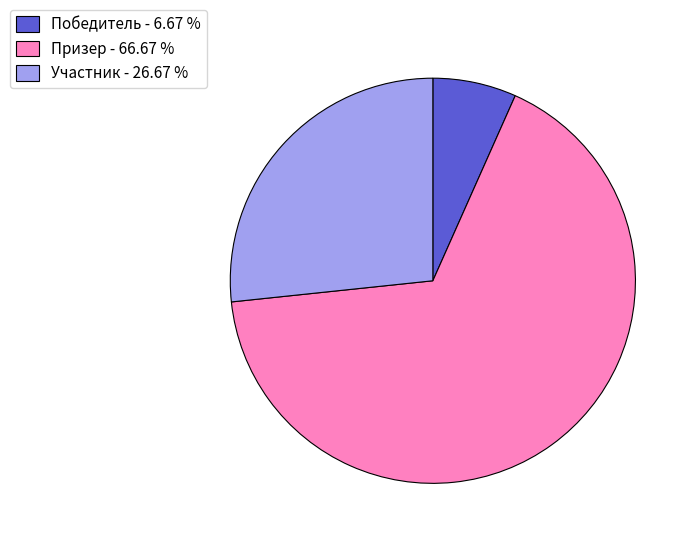

Combined, do Участник - 26.67 % and Призер - 66.67 % account for over 50%?

Yes